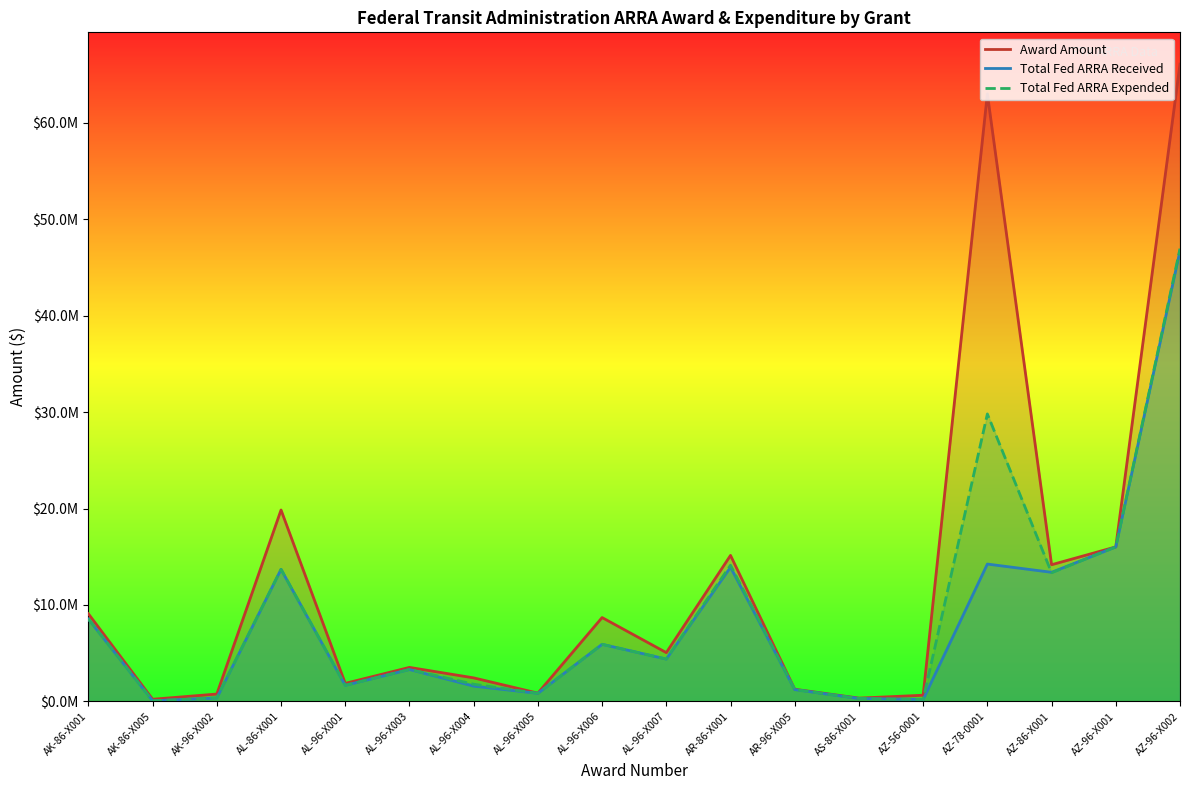

What is the average value of the Total Fed ARRA Expended series?

9030377